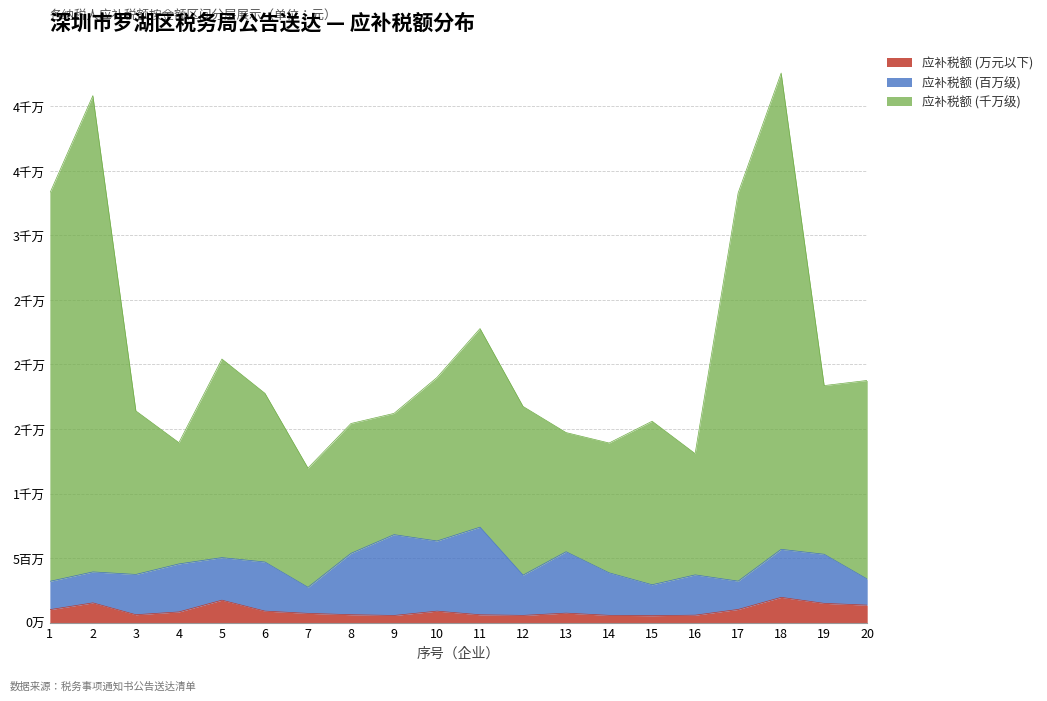

What are all the series names shown in the legend?

应补税额 (万元以下), 应补税额 (百万级), 应补税额 (千万级)